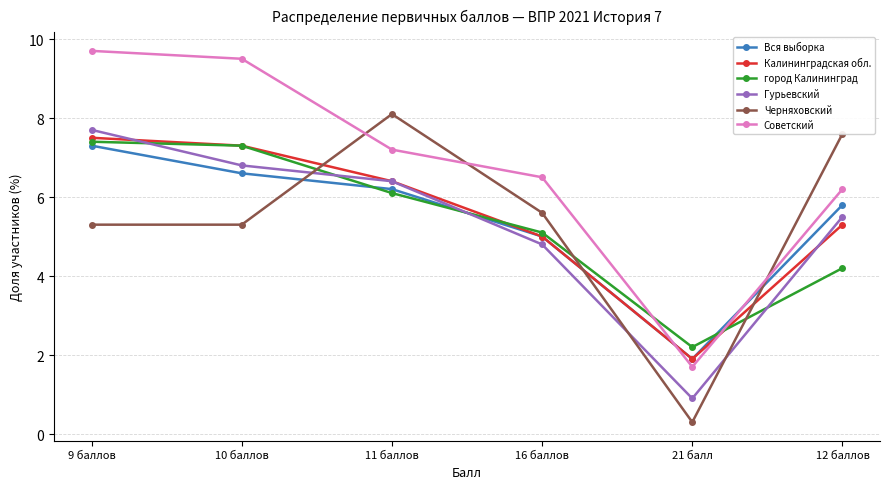

Reading left to right, list all the values displayed in this chart.

Вся выборка: 7.3	6.6	6.2	5.0	1.9	5.8
Калининградская обл.: 7.5	7.3	6.4	5.0	1.9	5.3
город Калининград: 7.4	7.3	6.1	5.1	2.2	4.2
Гурьевский: 7.7	6.8	6.4	4.8	0.9	5.5
Черняховский: 5.3	5.3	8.1	5.6	0.3	7.6
Советский: 9.7	9.5	7.2	6.5	1.7	6.2